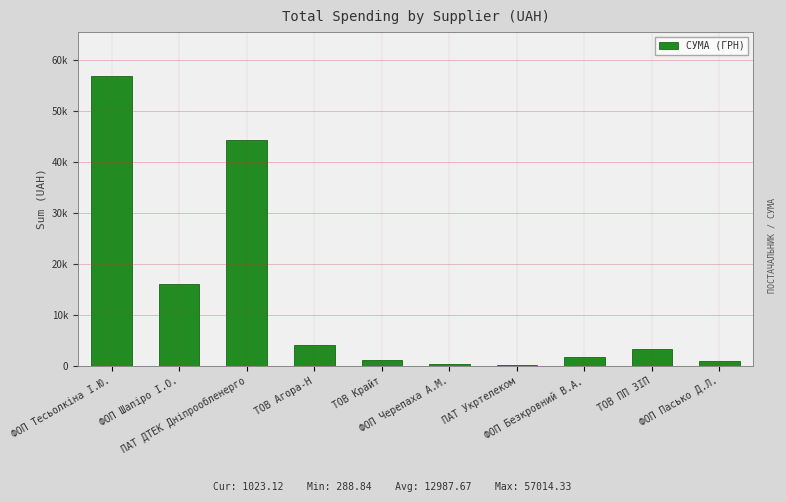

What is the sum of all values?

129876.8